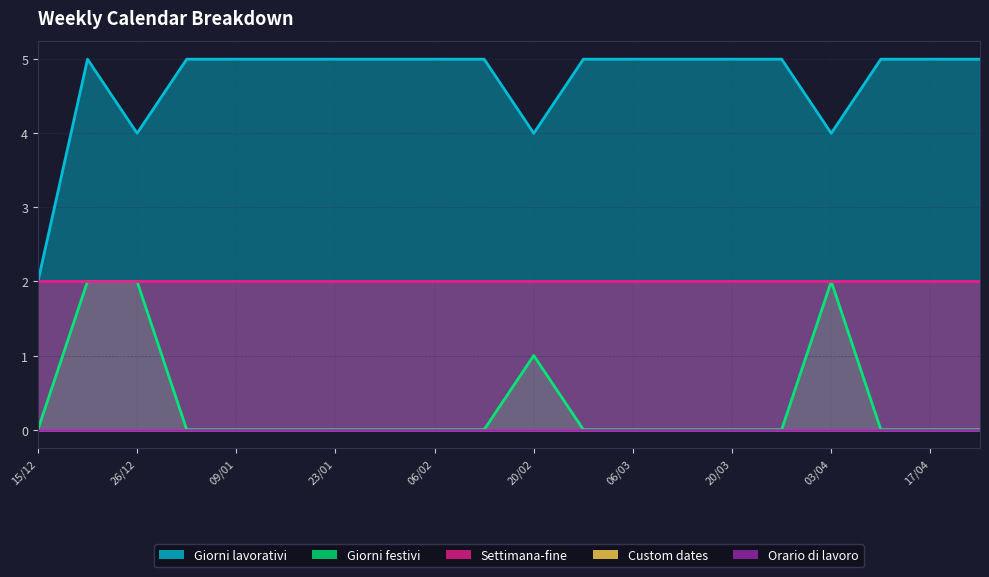

Between 13/03 and 20/03, which series saw the biggest shift?

Giorni lavorativi